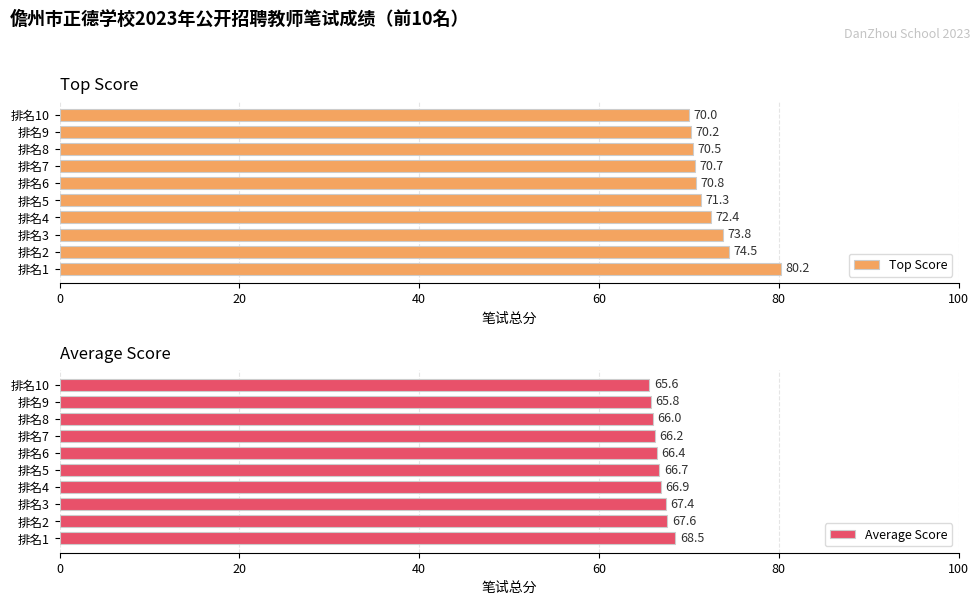

Rank the series by their average value, from highest to lowest.

Top Score, Average Score